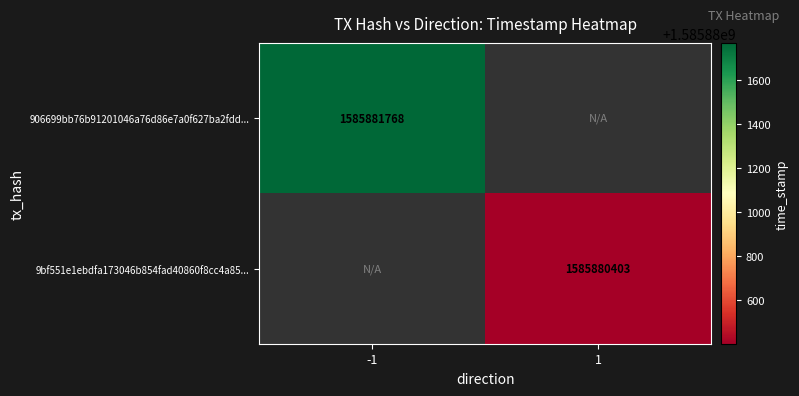

Rank the series at time_stamp from lowest to highest value.

9bf551e1ebdfa173046b854fad40860f8cc4a85, 906699bb76b91201046a76d86e7a0f627ba2fdd